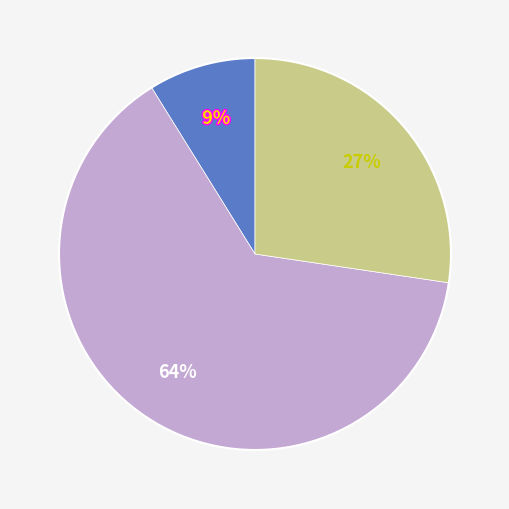

To the nearest percent, what is the difference between the largest and smallest slice percentages?

55%